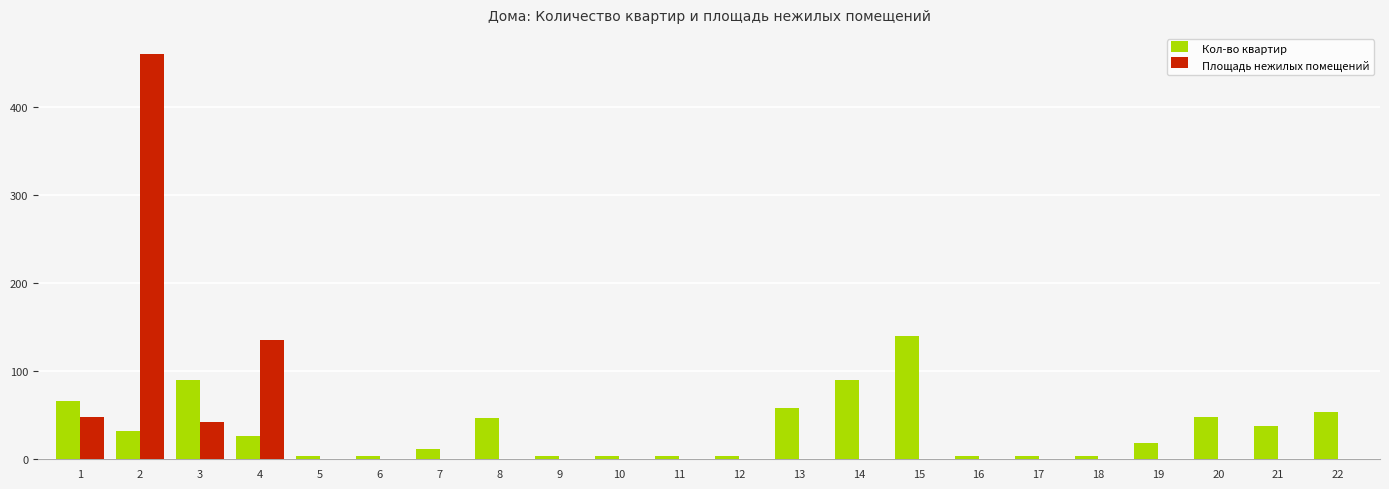

Between 3 and 21, which series saw the biggest shift?

Кол-во квартир